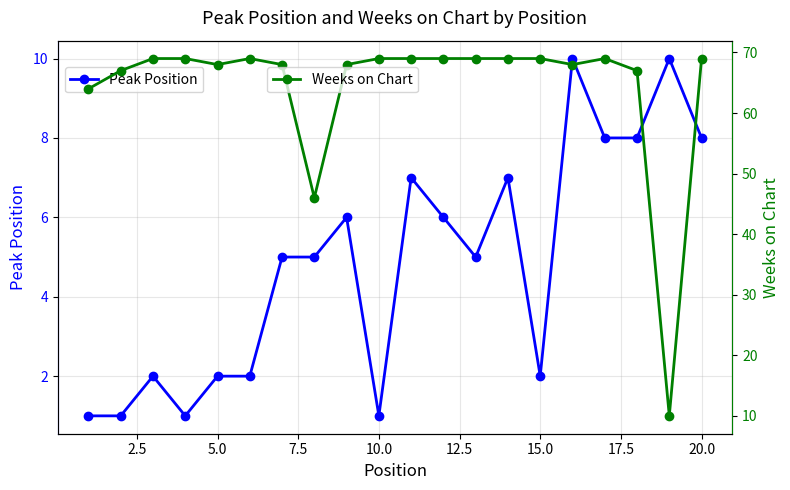

True or false: Peak Position has more than 1 interior local peaks.

True